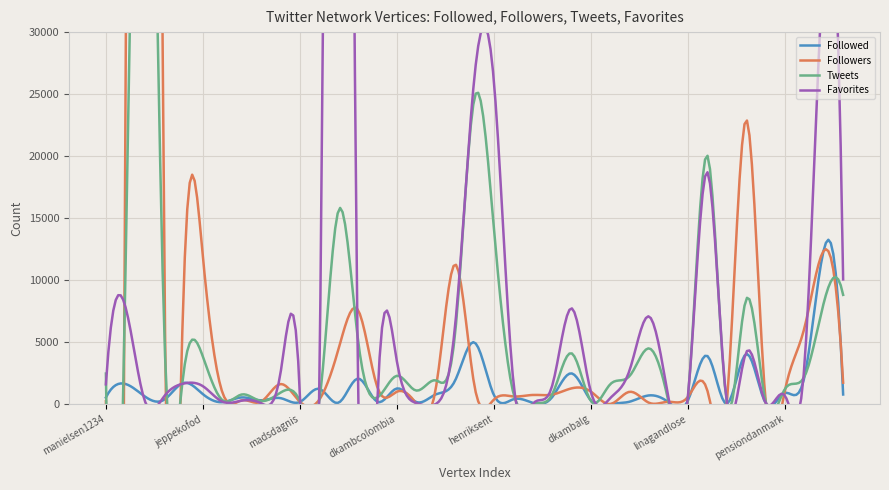

What is the greatest value displayed?

243823